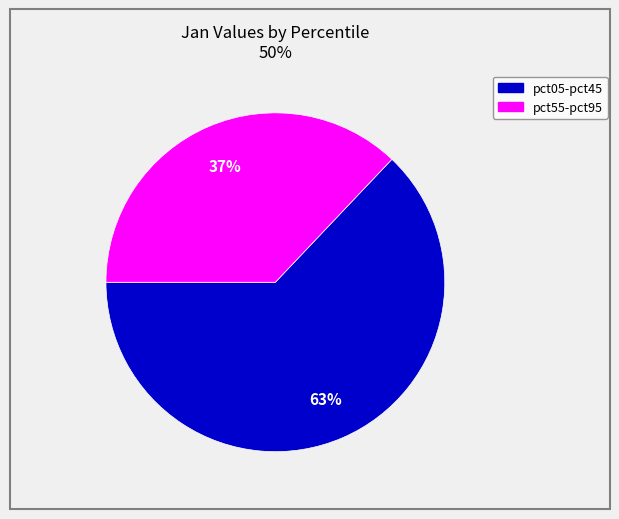

To the nearest percent, what is the difference between the largest and smallest slice percentages?

26%